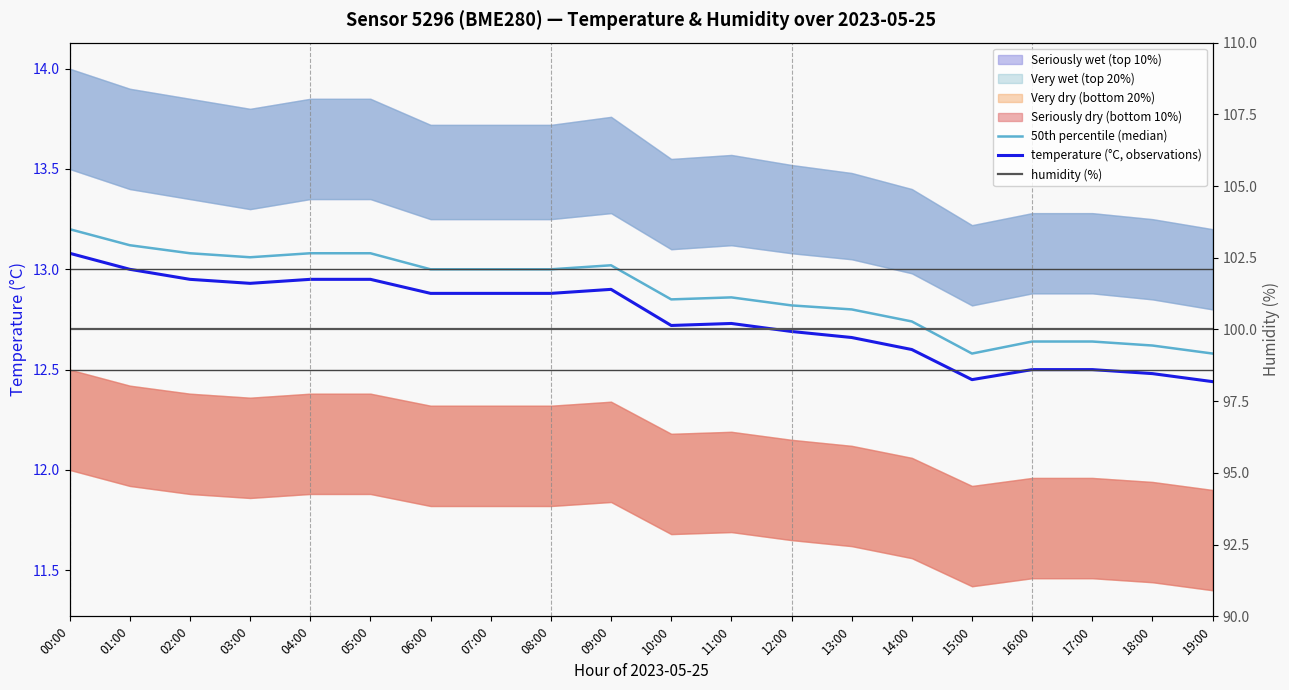

Where is the first local maximum for 50th percentile (median)?

09:00